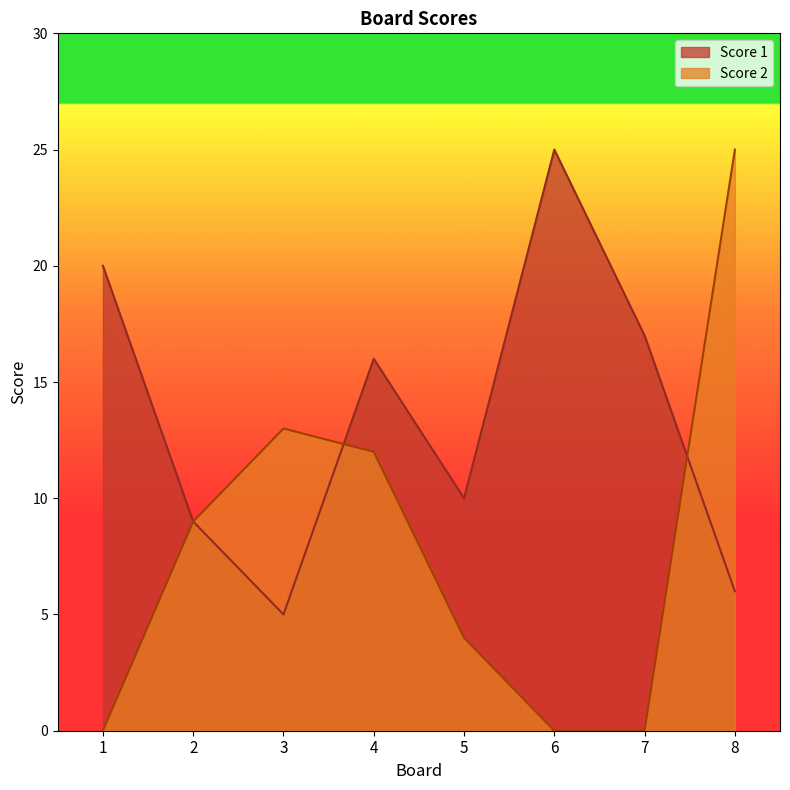

Rank the series by their maximum value, from lowest to highest.

Score 1, Score 2